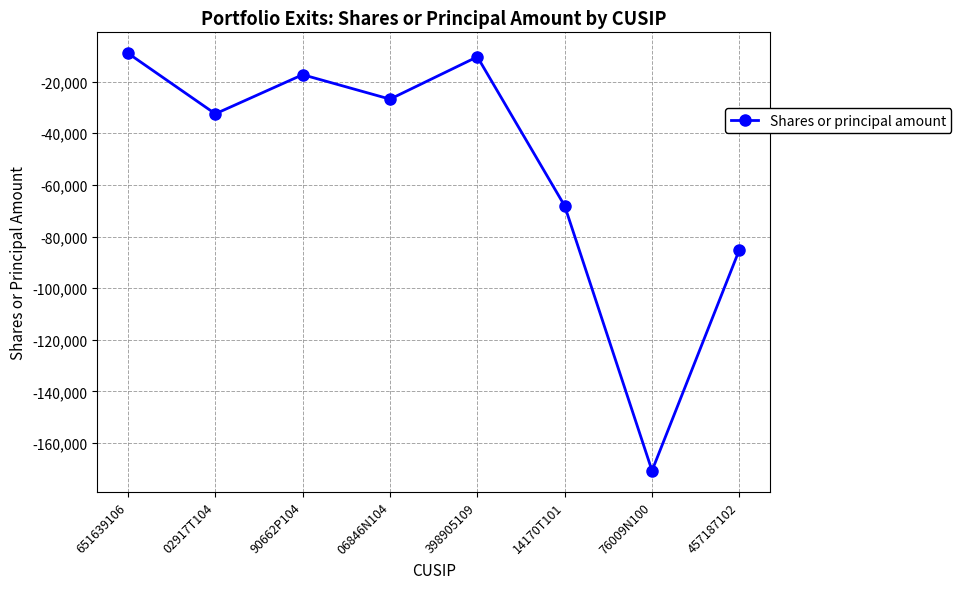

At which category does the data reach its first local valley?

02917T104